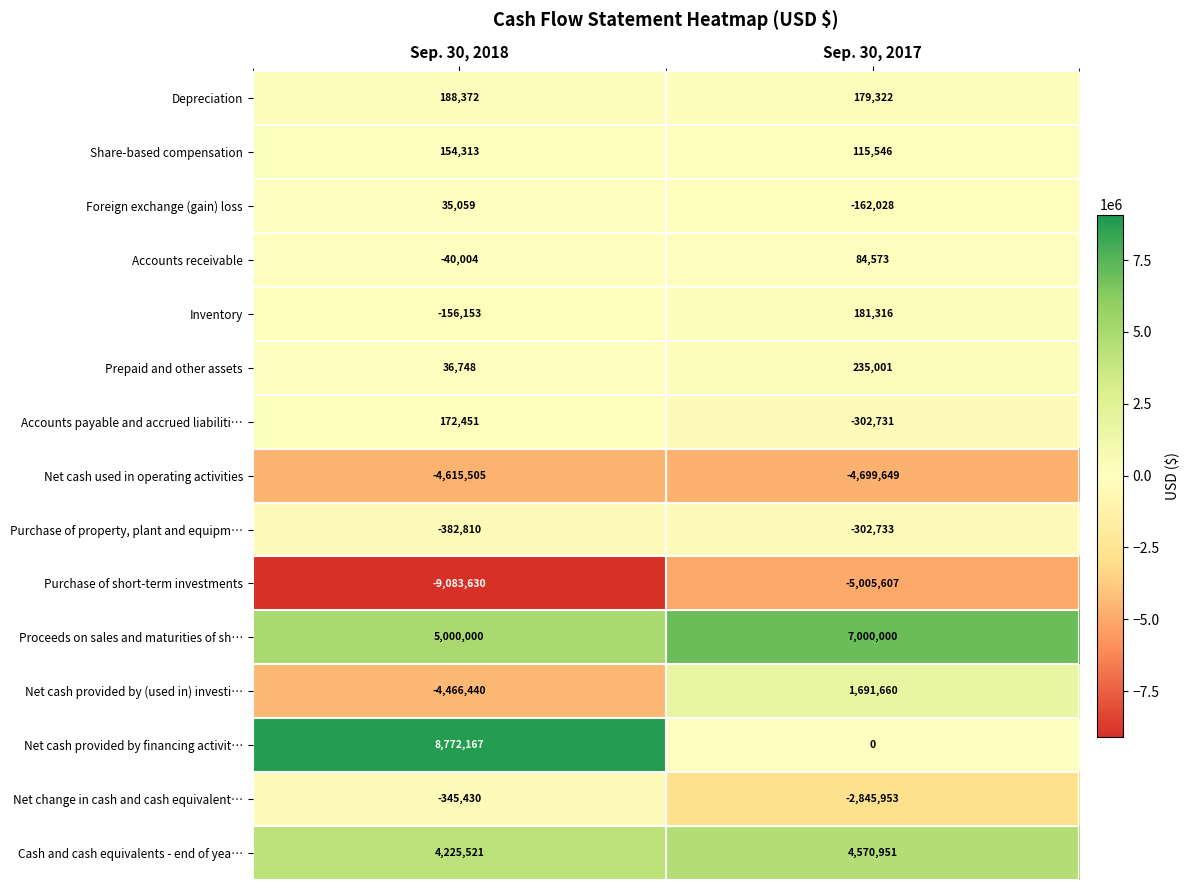

What is the minimum value shown in the chart?

-9083630